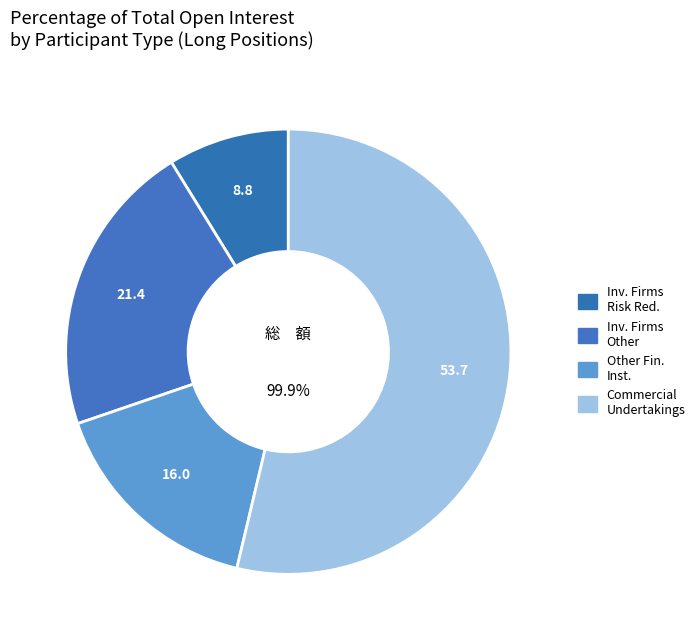

What percentage is NOT represented by Investment Firms (Long, Risk)?

91.2%